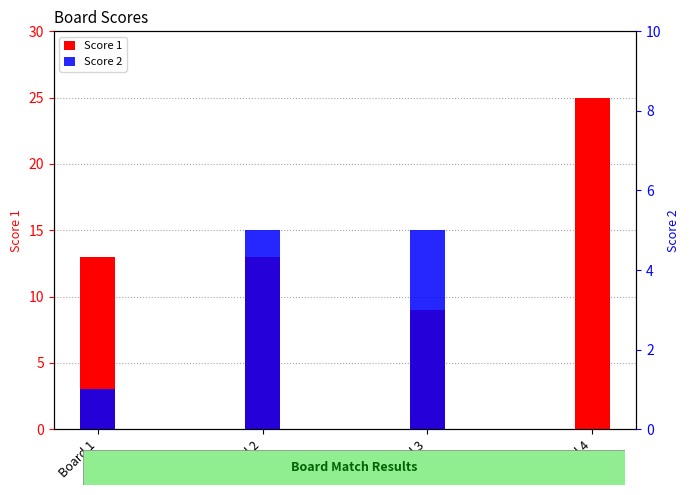

What is the difference between the Score 1 values at Board 4 and Board 3?

16